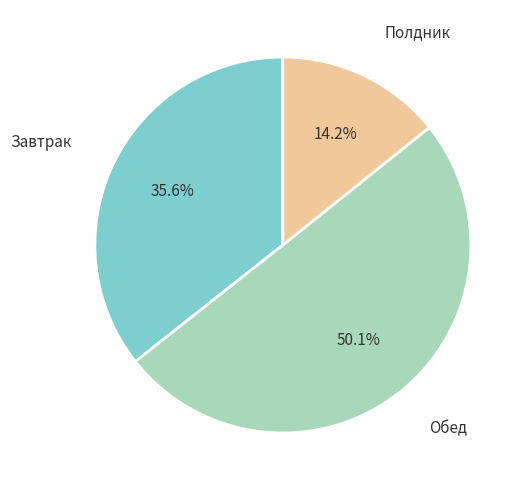

How many segments does this pie chart have?

3